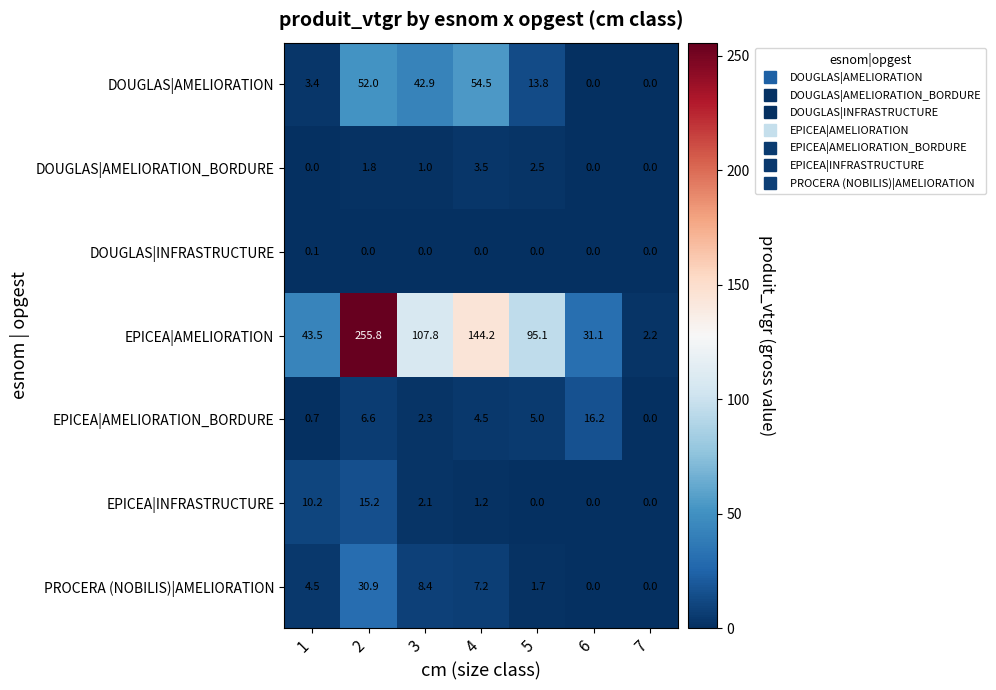

Where is EPICEA|AMELIORATION nearest to the value 129?

4